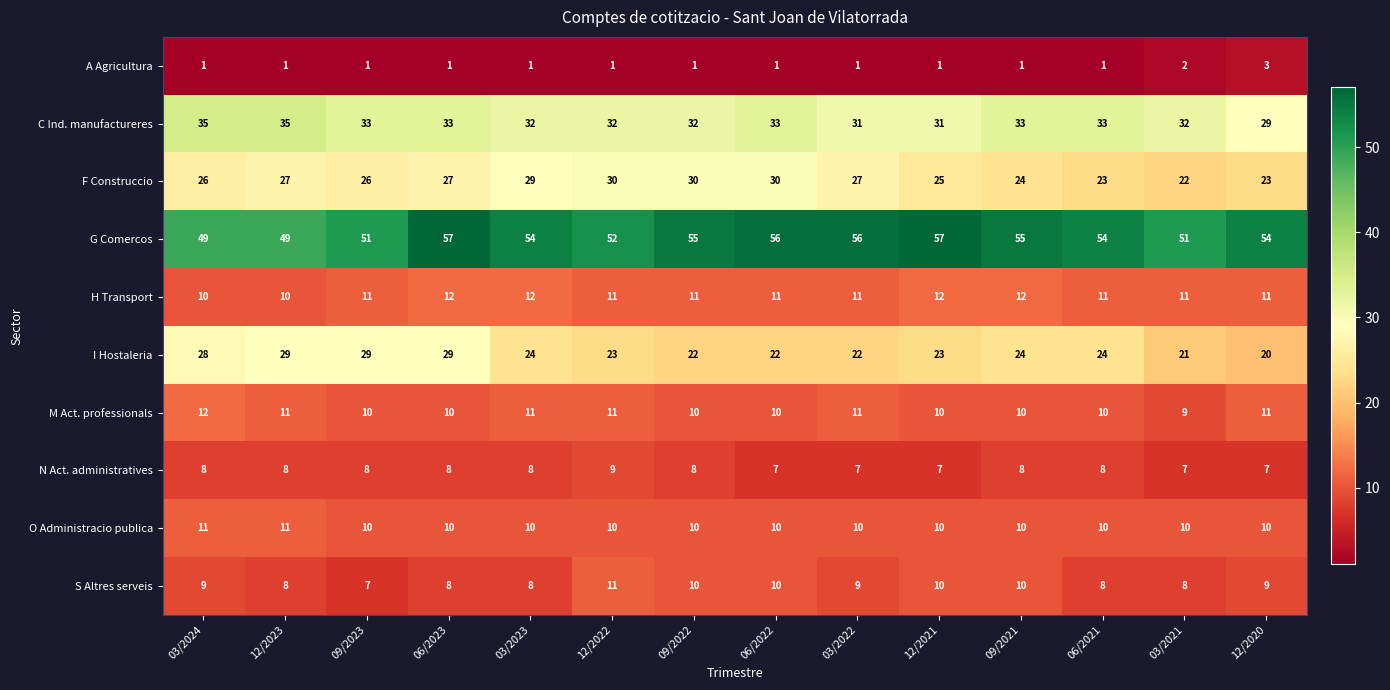

What is the maximum value shown in the chart?

57